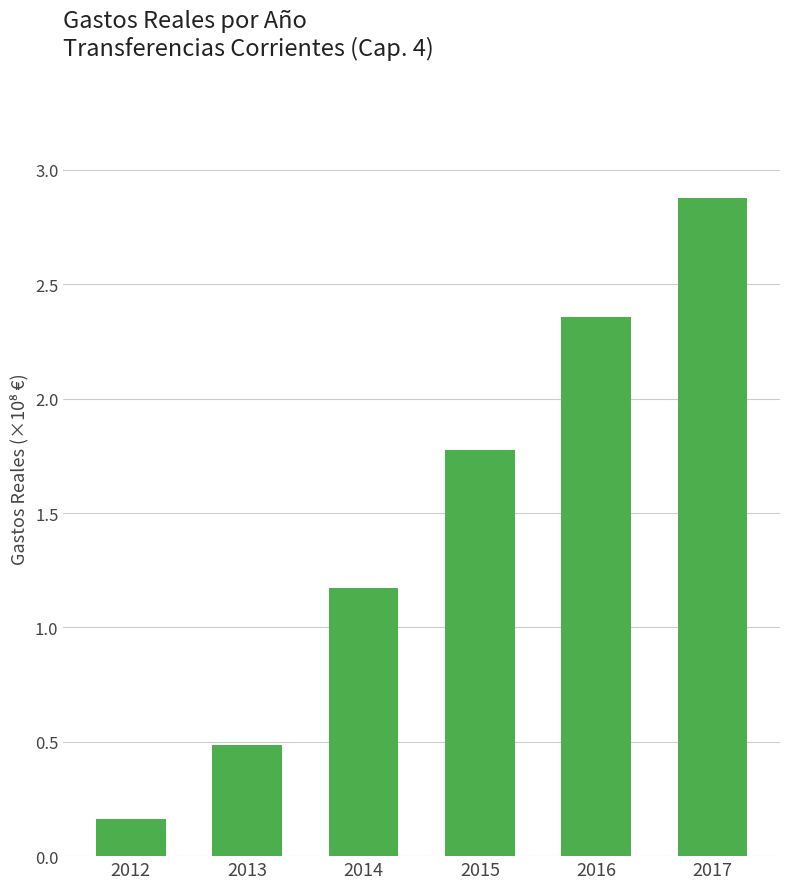

What is the ratio of the value at 2015 to the value at 2016?

0.8